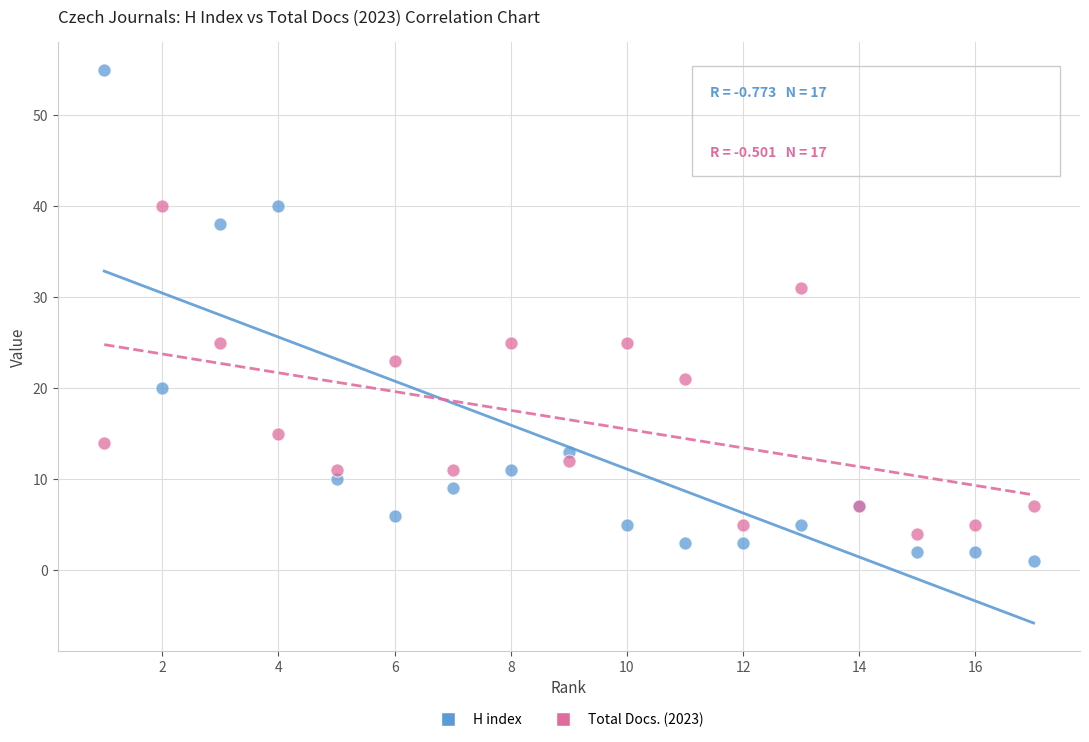

Which series contains the highest Y value?

H index